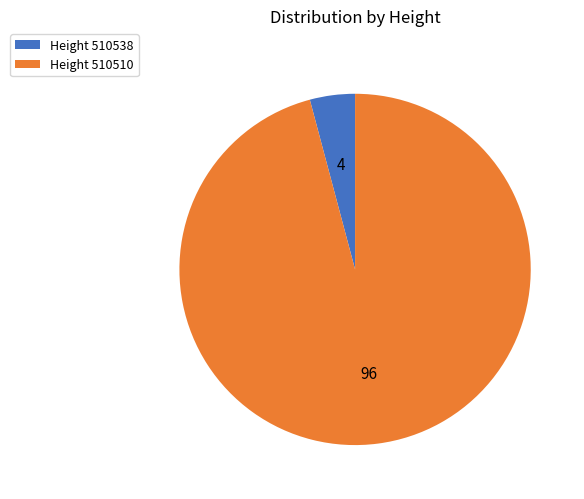

Does any single category account for the majority?

Yes